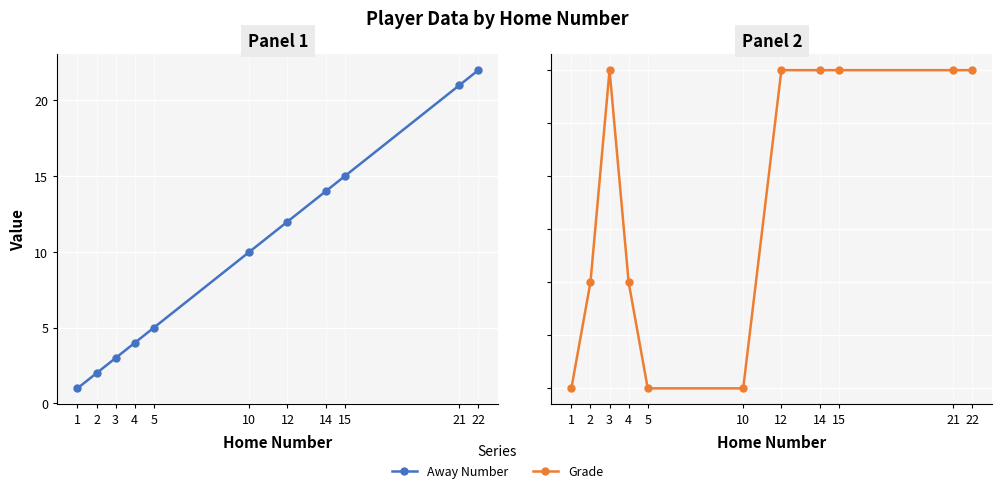

What is the total value across all series at 12?

24